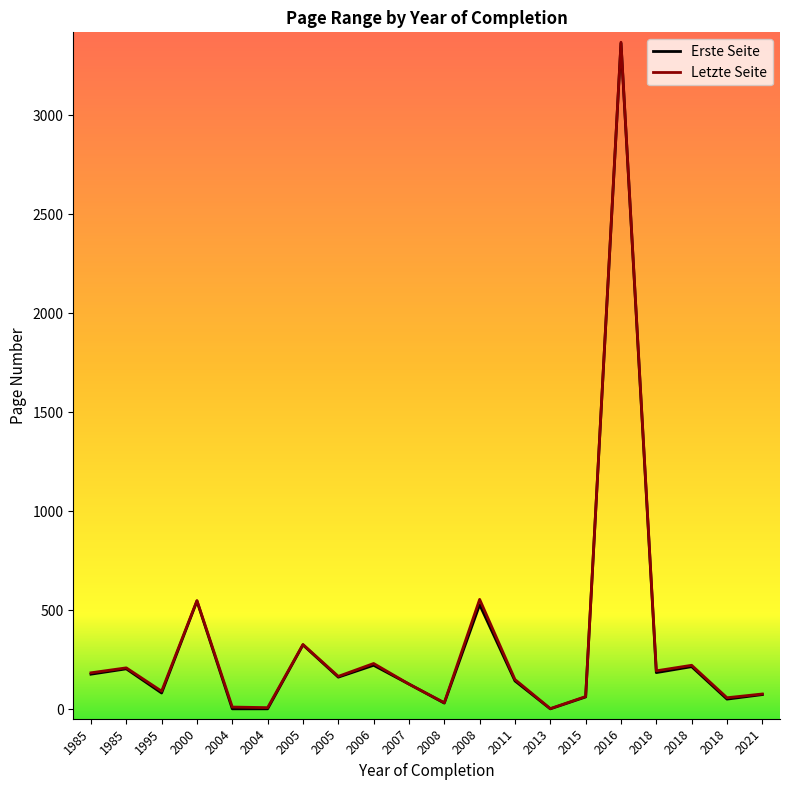

True or false: Erste Seite and Letzte Seite cross at least once.

False